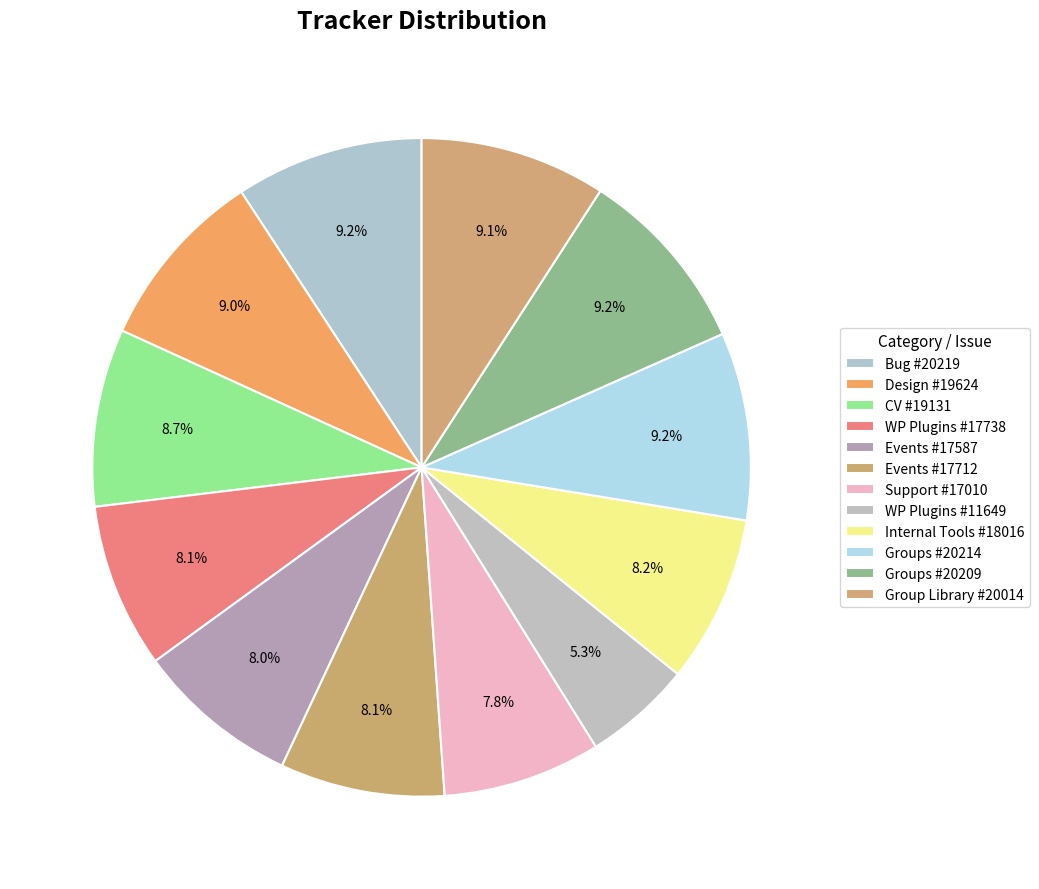

Is there a majority slice in this chart?

No